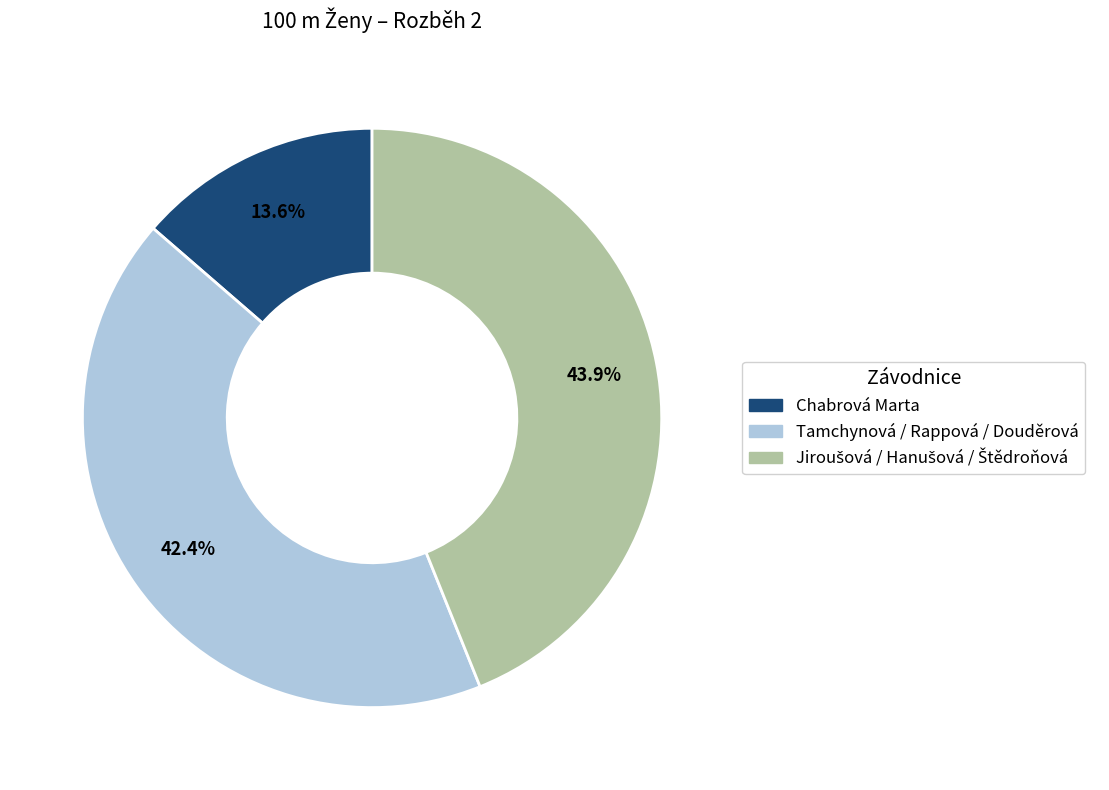

Is there any slice that represents more than half of the pie?

No